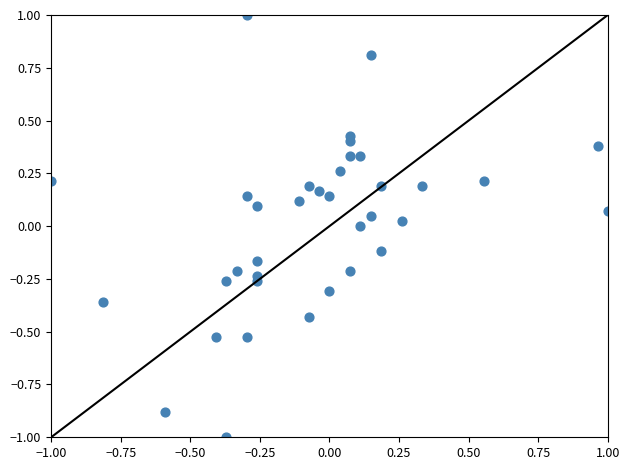

What is the range of X values (max minus min)?

2.0